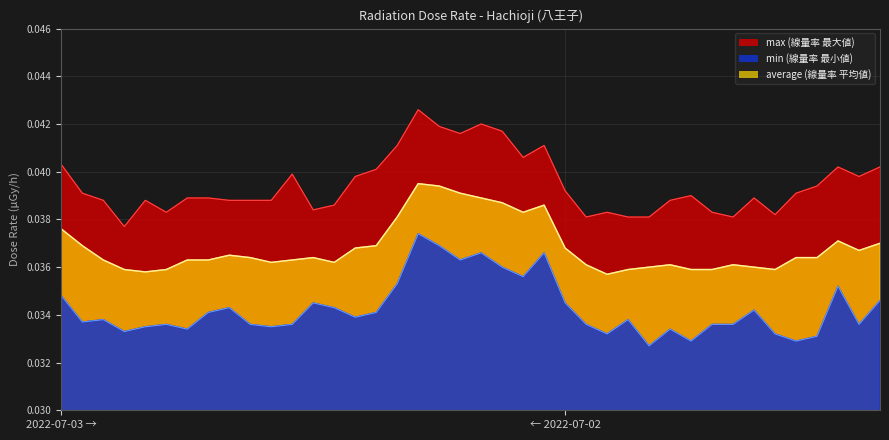

Which label corresponds to the smallest value in the chart?

19:01